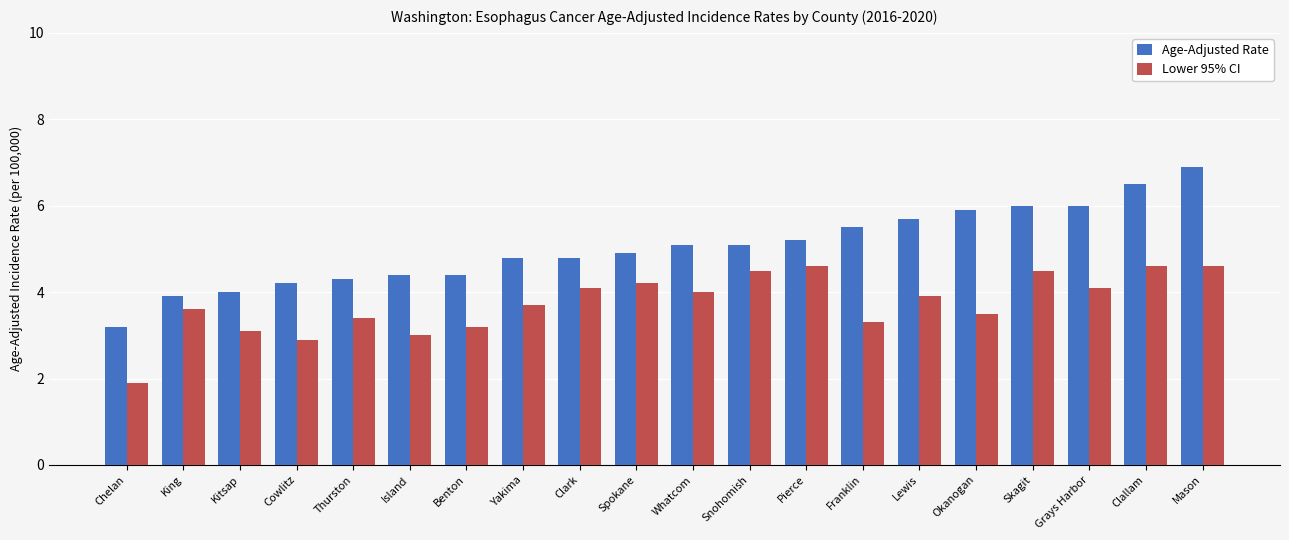

What is the difference between the second highest and second lowest values in the Age-Adjusted Rate series?

2.6